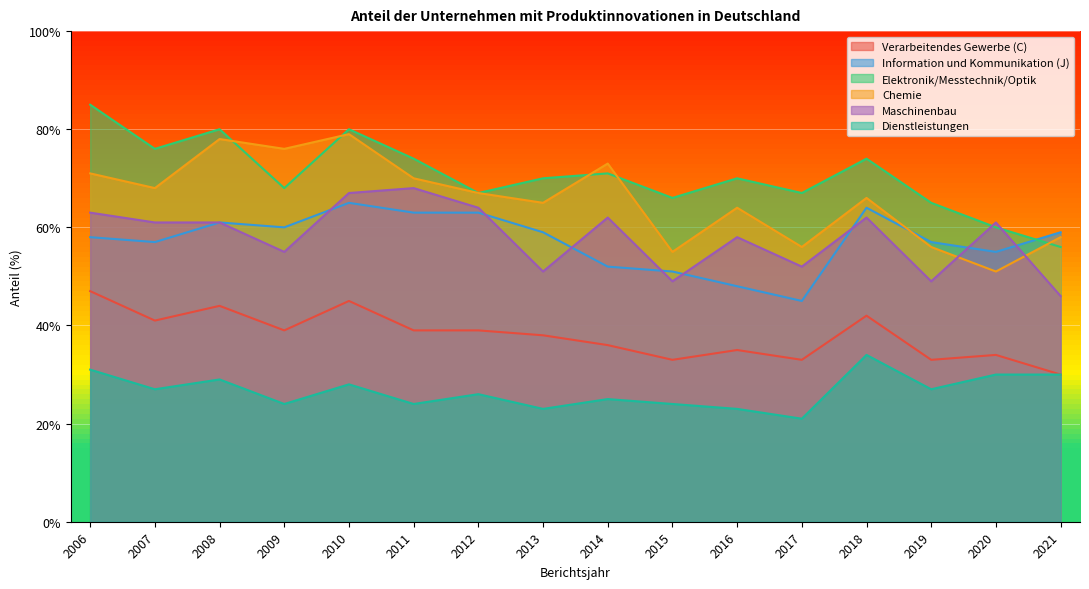

What is the sum of the Verarbeitendes Gewerbe (C) values at 2020 and 2008?

78